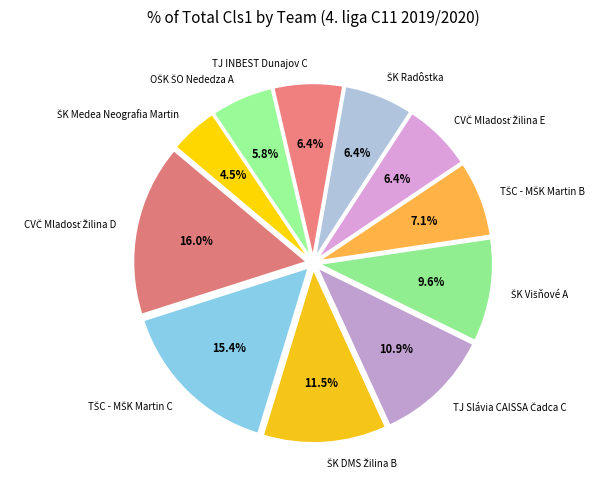

Does any single category account for the majority?

No